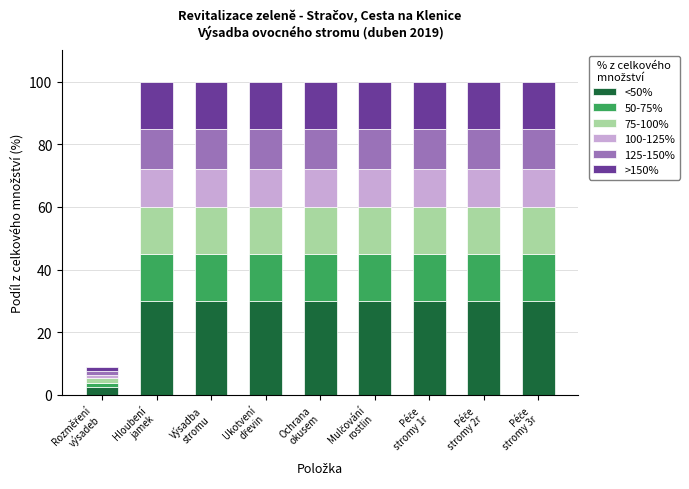

How many bars are there in total?

9